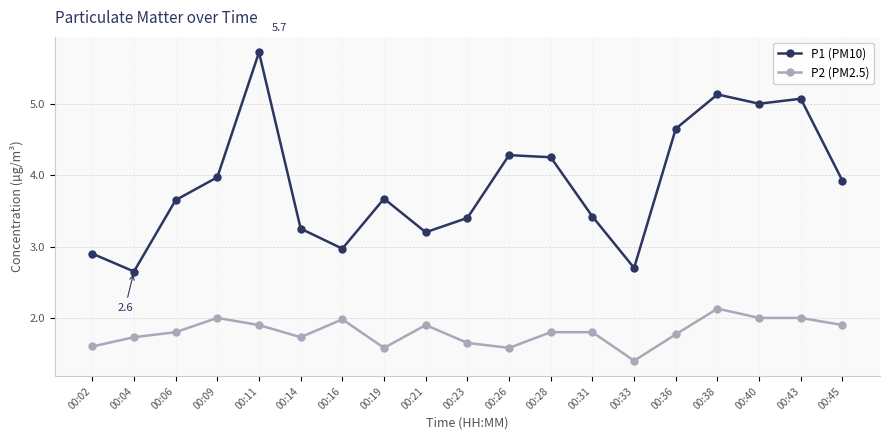

Which series has the largest range (max minus min)?

P1 (PM10)